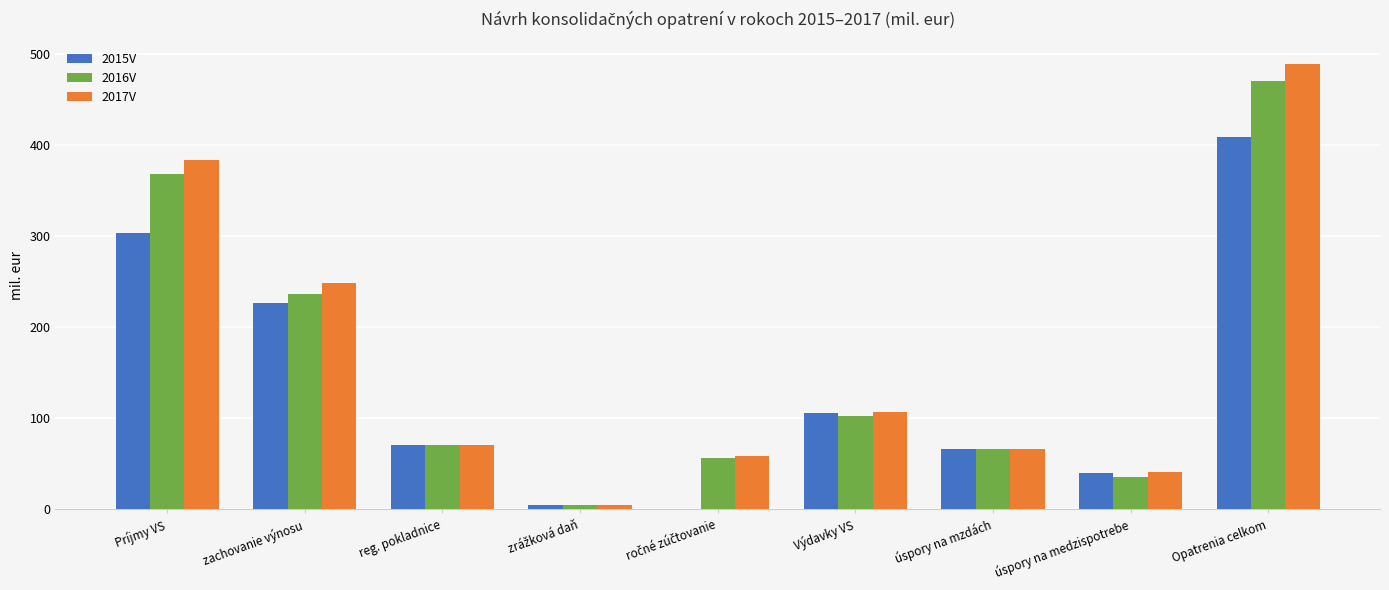

What are all the series names shown in the legend?

2015V, 2016V, 2017V